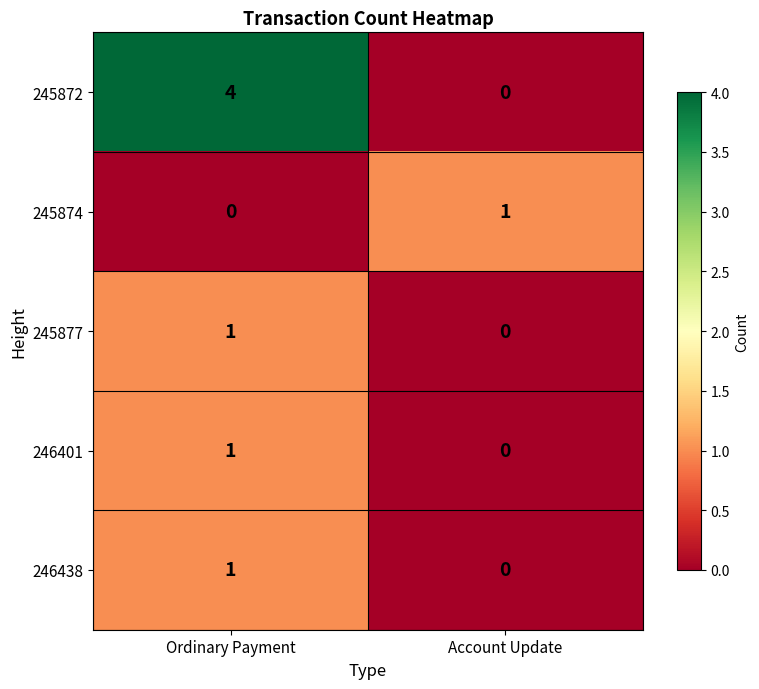

Reading right to left, transcribe all the data shown in this chart.

245872: 0	4
245874: 1	0
245877: 0	1
246401: 0	1
246438: 0	1